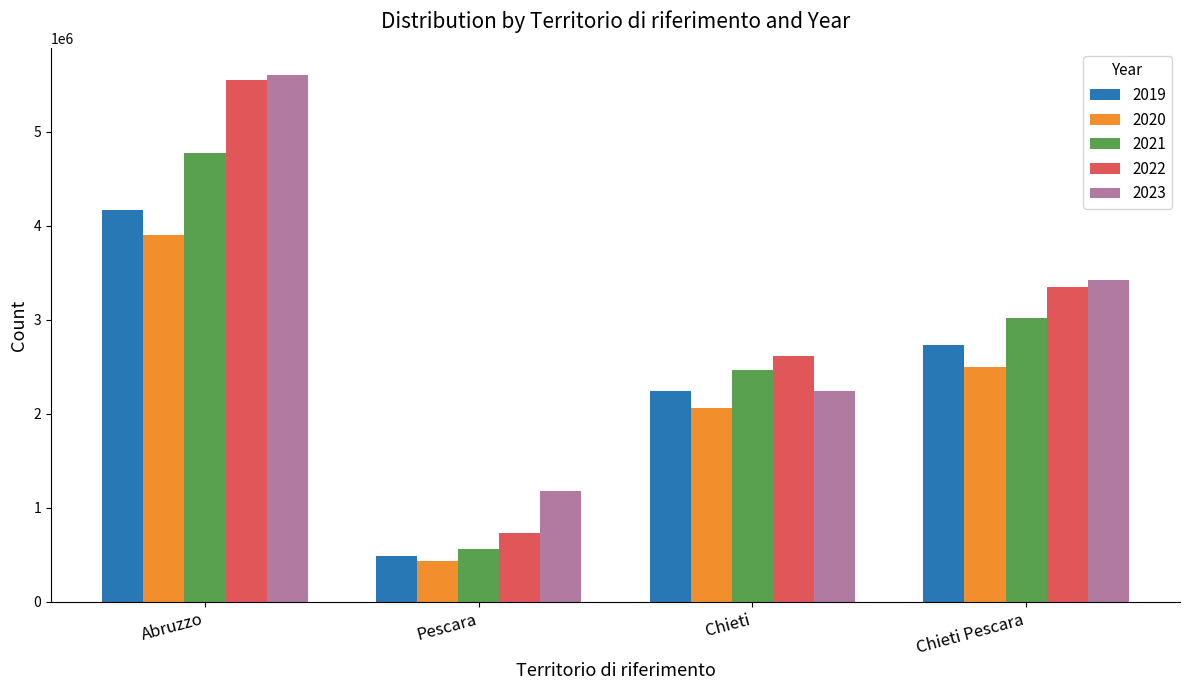

Rank the series by their maximum value, from lowest to highest.

2020, 2019, 2021, 2022, 2023